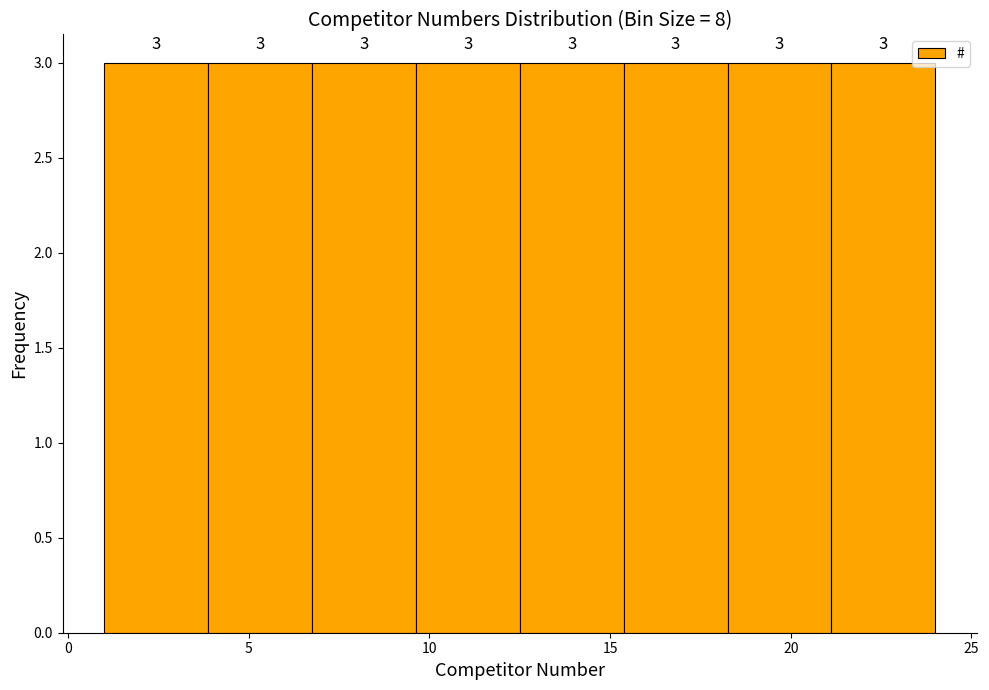

Reading left to right, list every bar in this chart as the range it spans on the x-axis followed by its height. The bar edges are not printed on the chart, so give them approximately, as read against the axis.

1.0 to 4.0: 3
4.0 to 7.0: 3
7.0 to 9.5: 3
9.5 to 12.5: 3
12.5 to 15.5: 3
15.5 to 18.5: 3
18.5 to 21.0: 3
21.0 to 24.0: 3